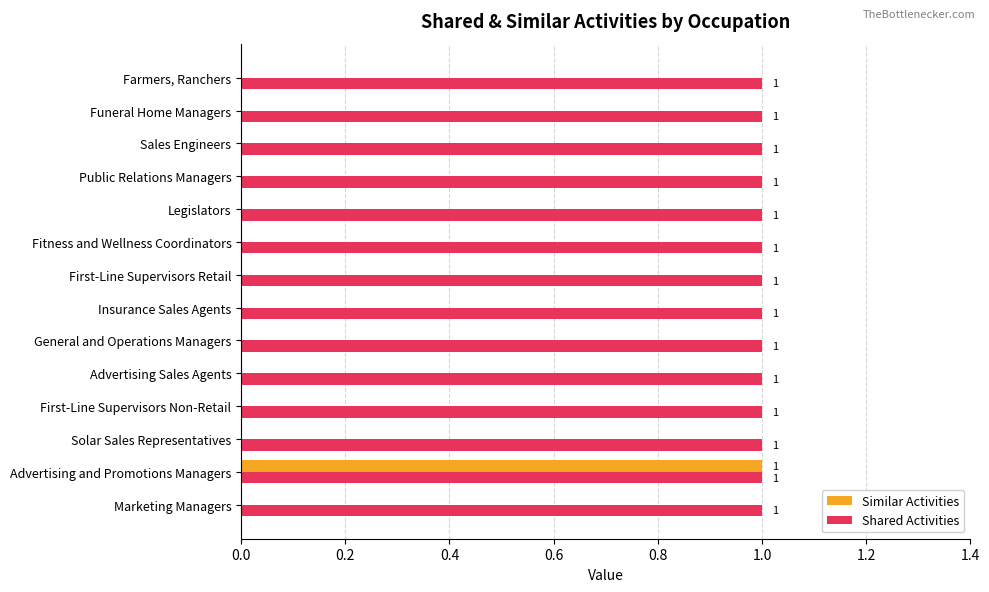

The Shared Activities series shows 1 at Public Relations Managers. True or false?

True